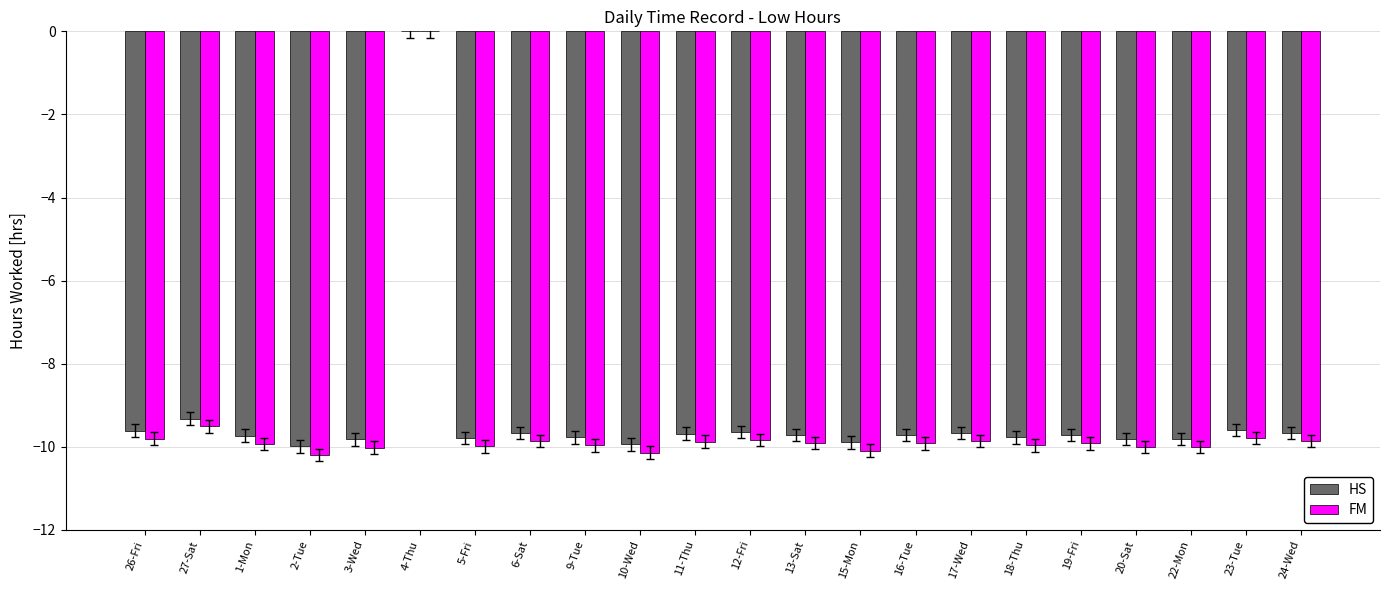

The HS series shows -4.1 at 23-Tue. True or false?

False